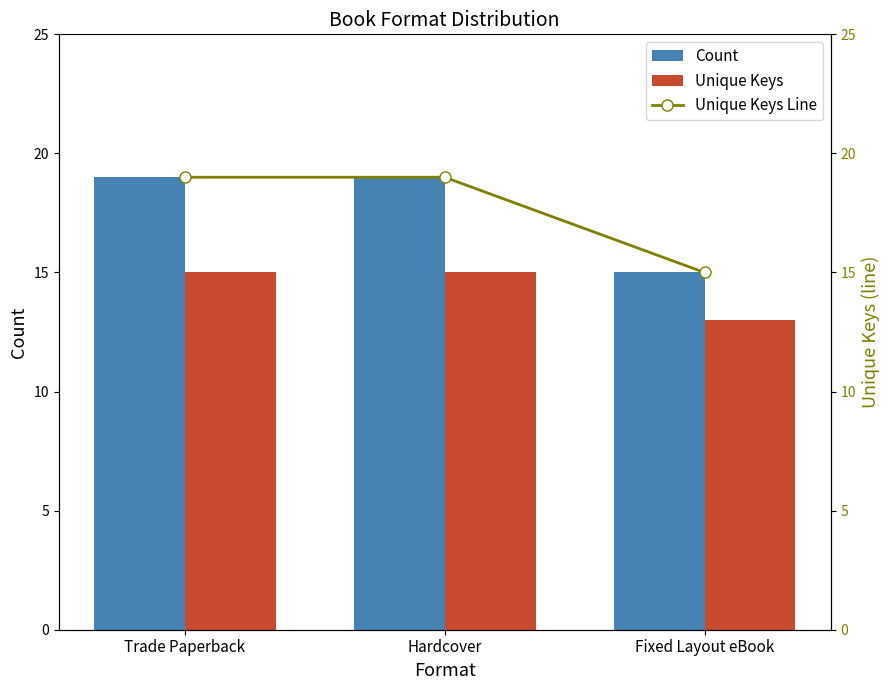

Does the chart contain stacked bars?

No